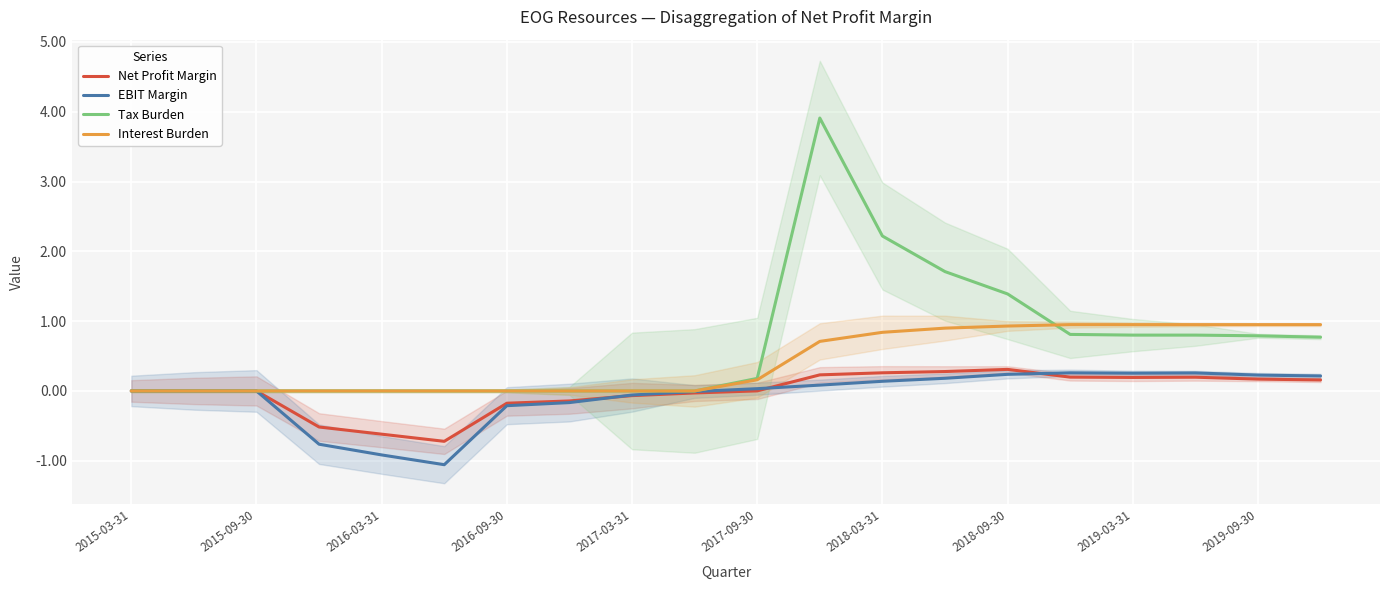

Where is Net Profit Margin nearest to the value 0?

2015-03-31